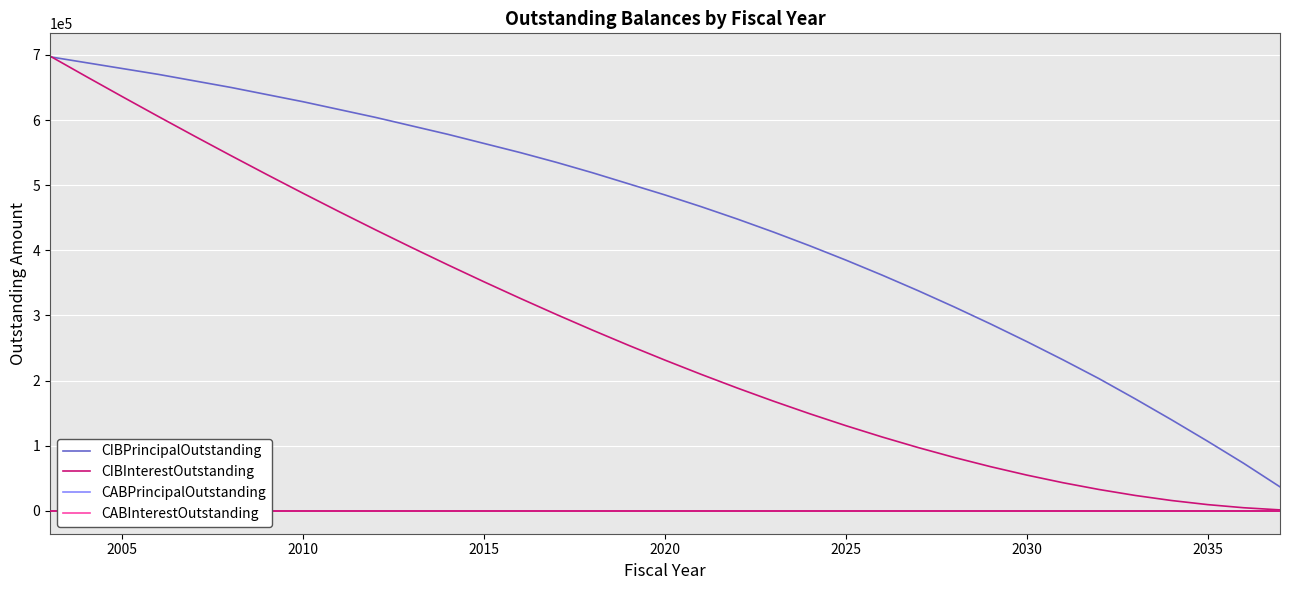

How many values in the CIBPrincipalOutstanding series are below 485000?

17